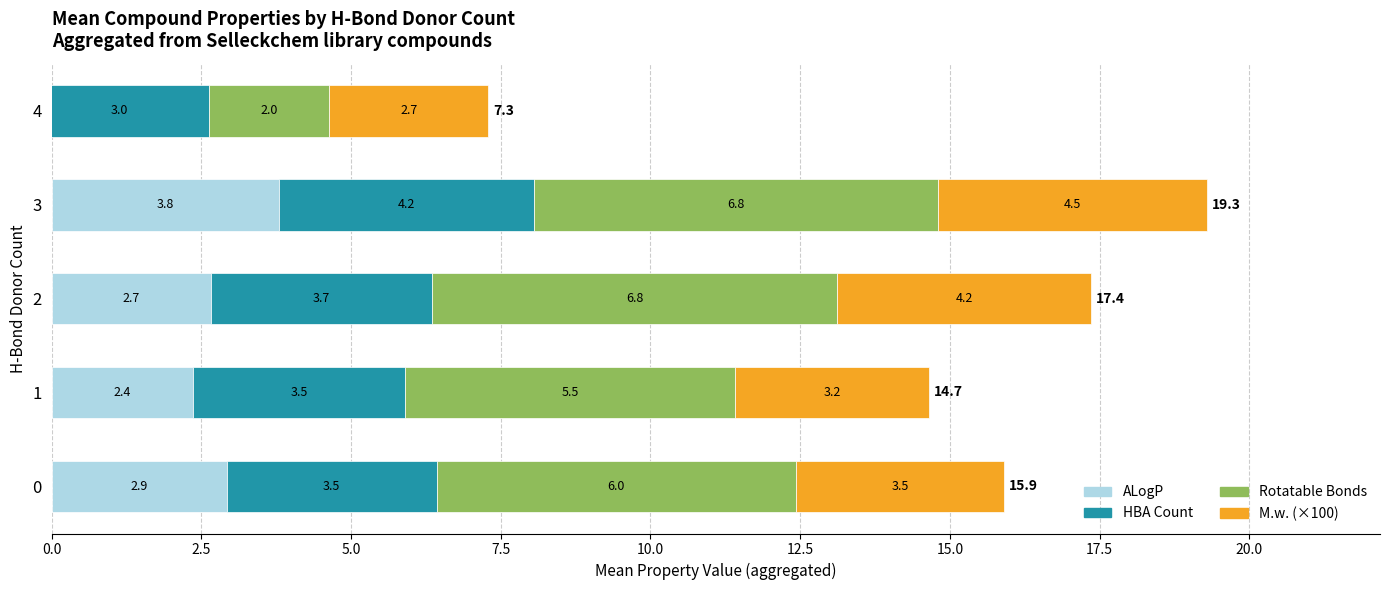

What is the highest value of the Rotatable Bonds series?

6.8